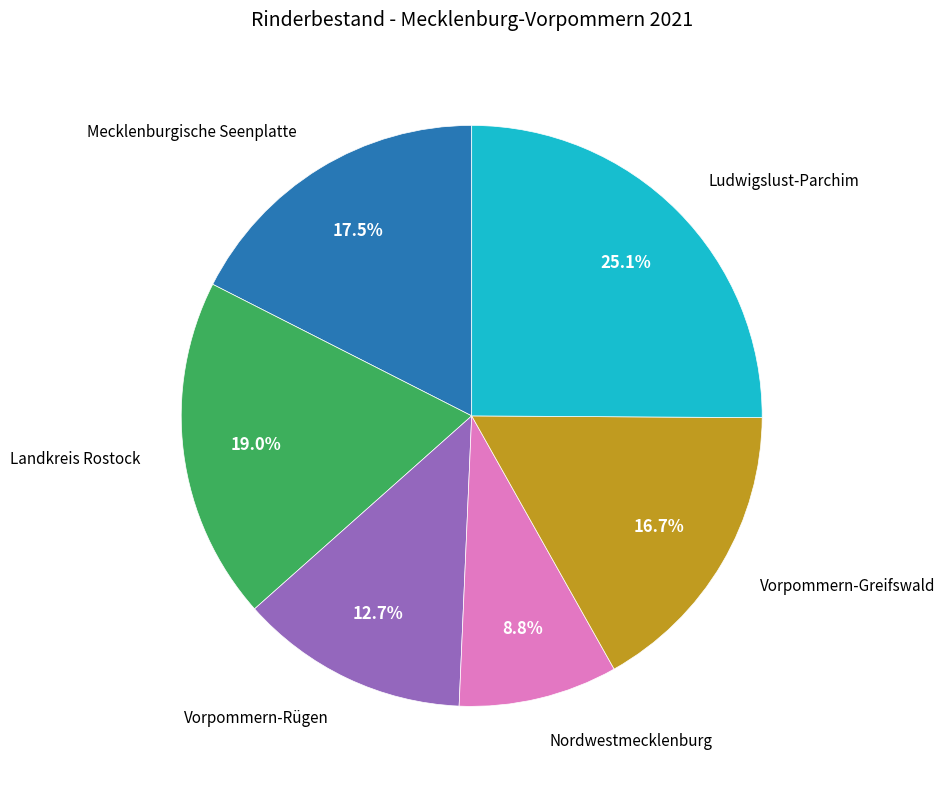

Is there any slice that represents more than half of the pie?

No